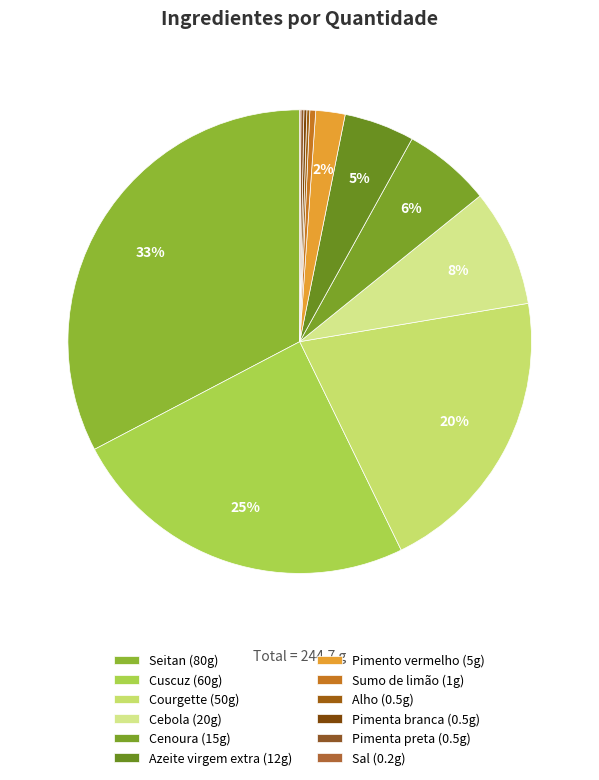

Is there a majority slice in this chart?

No